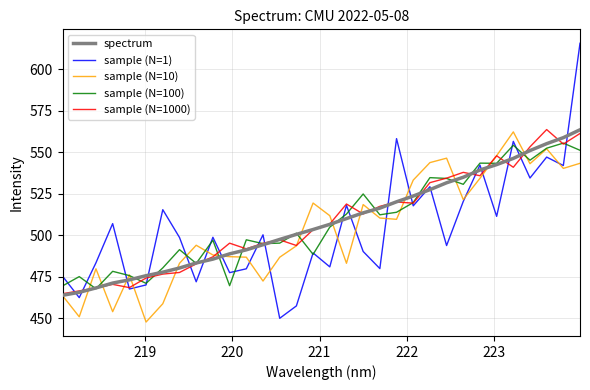

Which series has the widest spread of values?

sample (N=1)